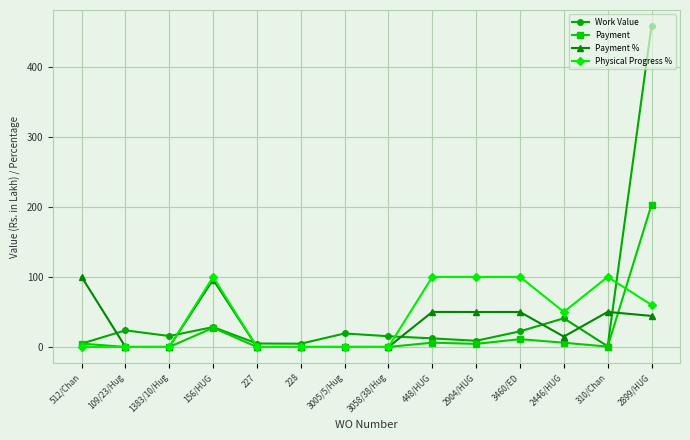

True or false: Work Value has more than 2 points higher than both neighbors.

True